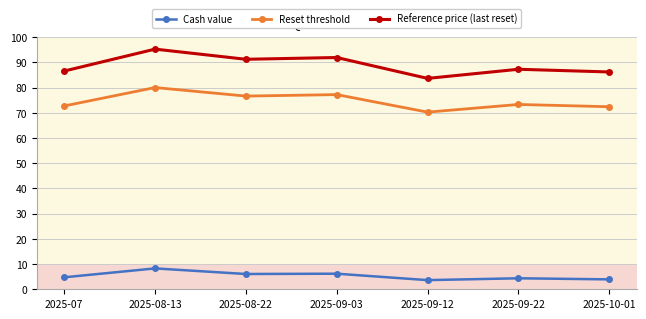

At how many categories does at least one series exceed 22?

7